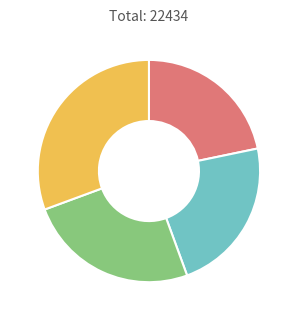

Does any single category account for the majority?

No